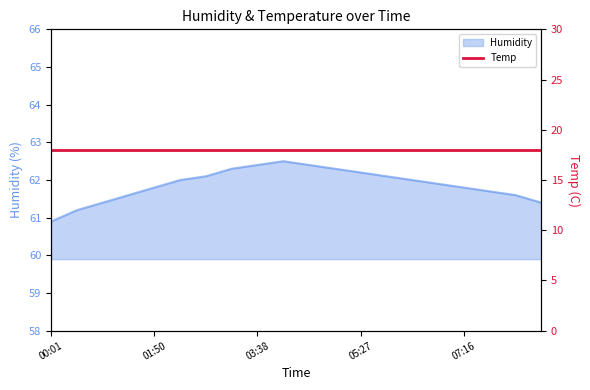

Read the value at 03:38.

62.4